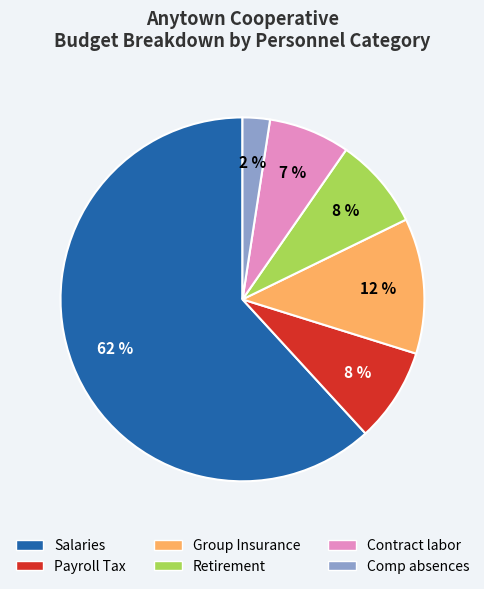

Is it true that Contract labor is 1% of the pie?

False